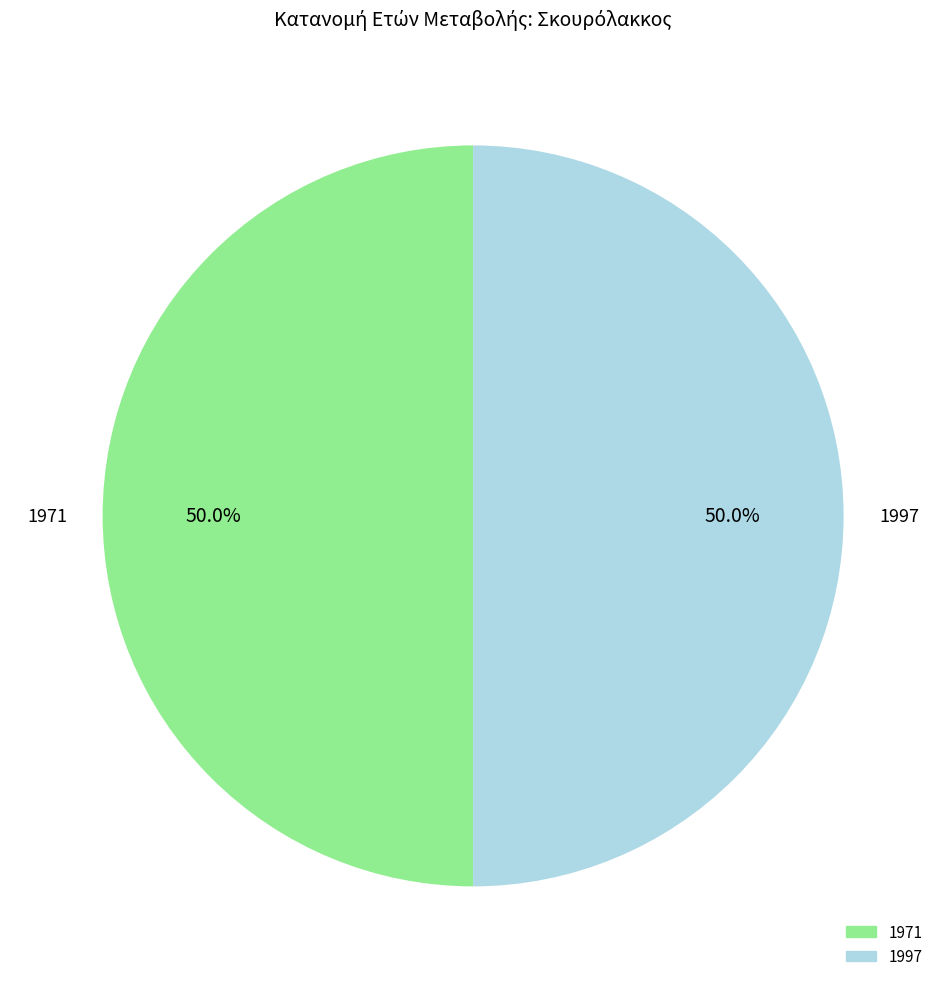

The 1997 slice represents 42% of the pie. True or false?

False